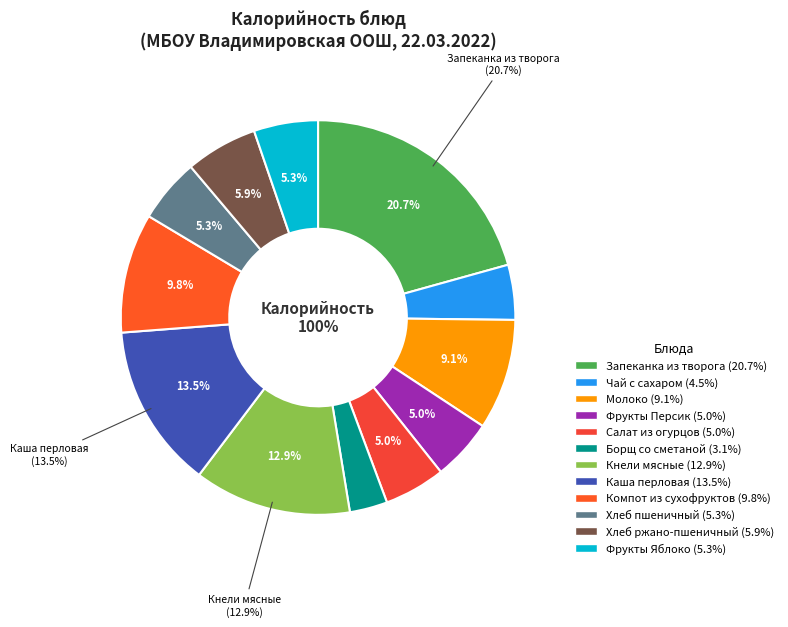

Which has a higher value, Борщ со сметаной or Салат из огурцов?

Салат из огурцов